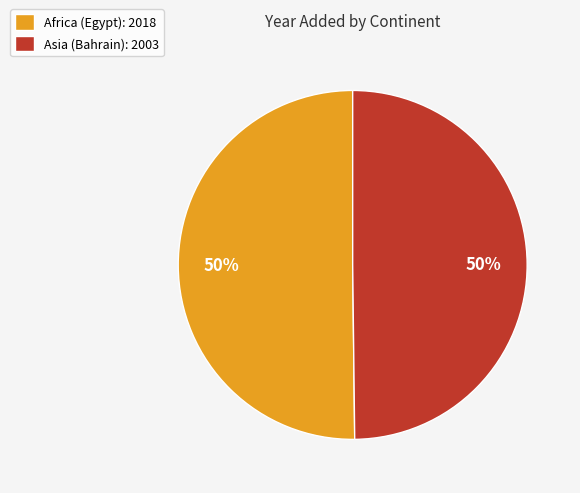

Combined, do Africa (Egypt): 2018 and Asia (Bahrain): 2003 account for over 50%?

Yes